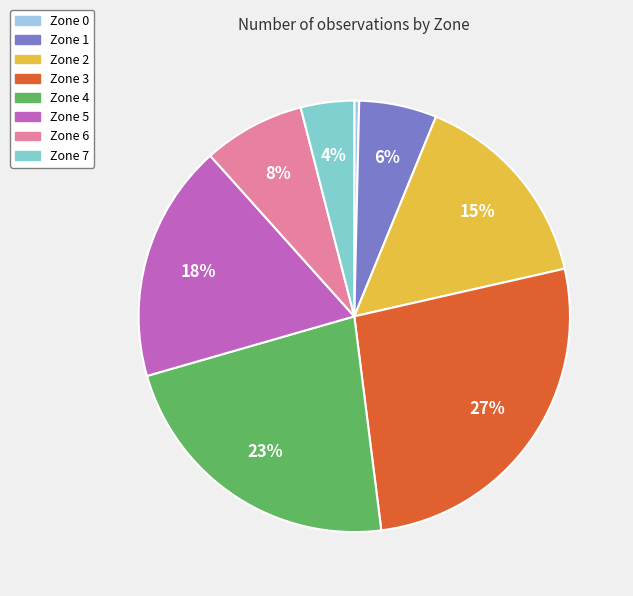

To the nearest percent, what is the combined percentage of Zone 0 and Zone 7?

4%